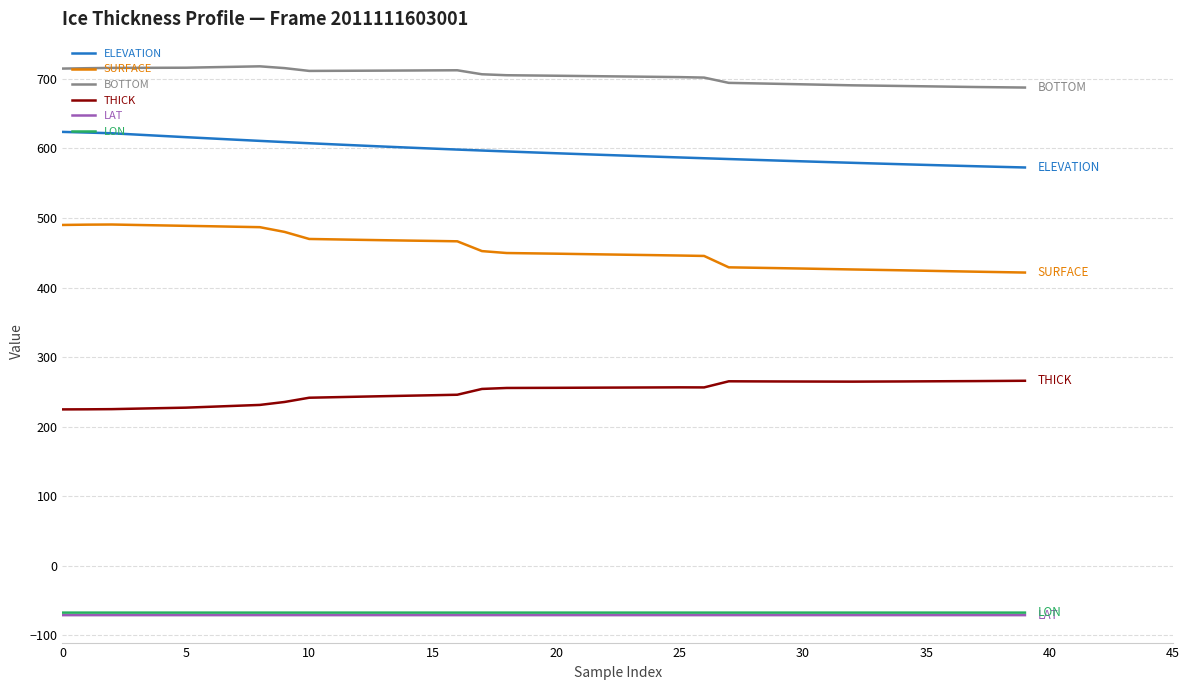

Which series has the largest total across all categories?

BOTTOM